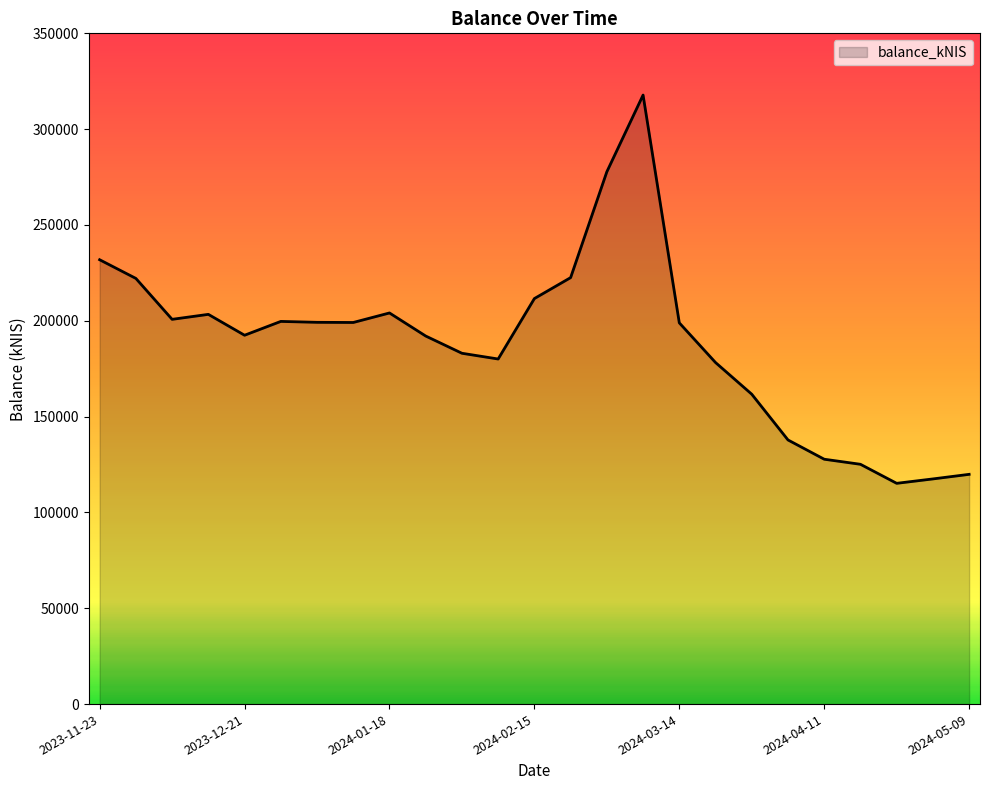

What is the difference between the maximum and minimum values?

202594.2